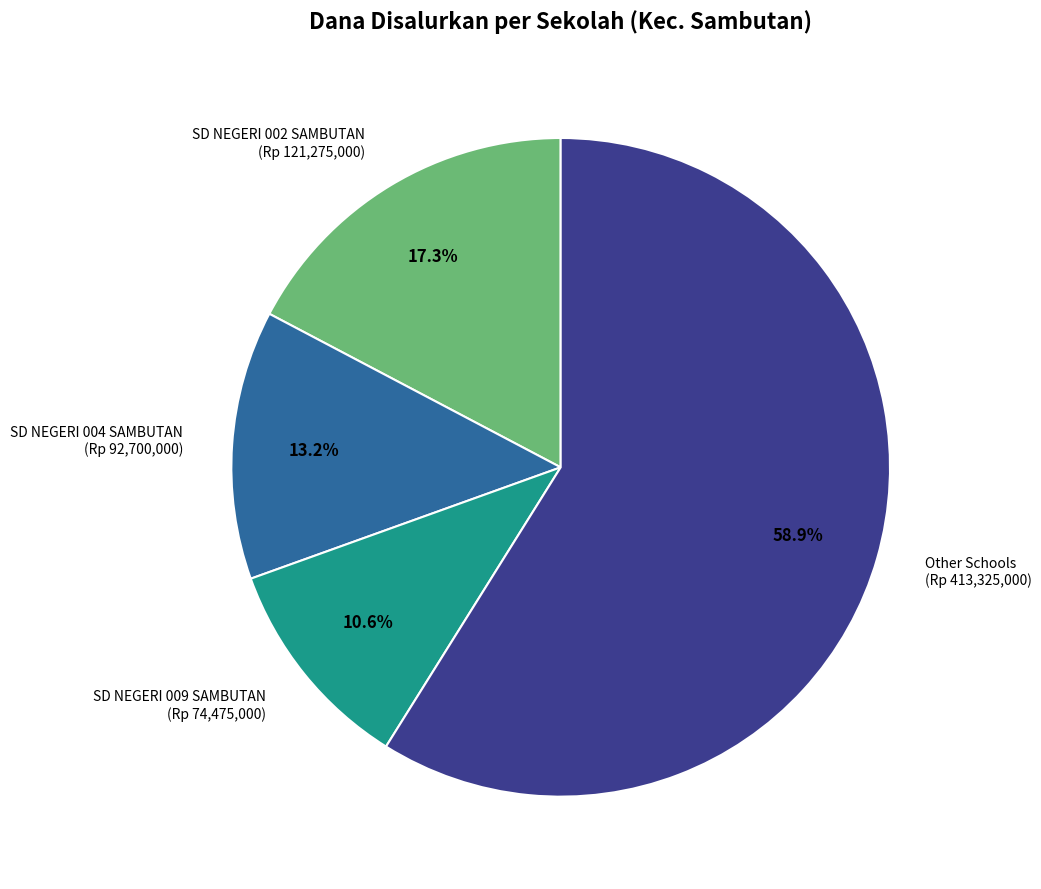

To the nearest percent, what is the average slice percentage?

25%